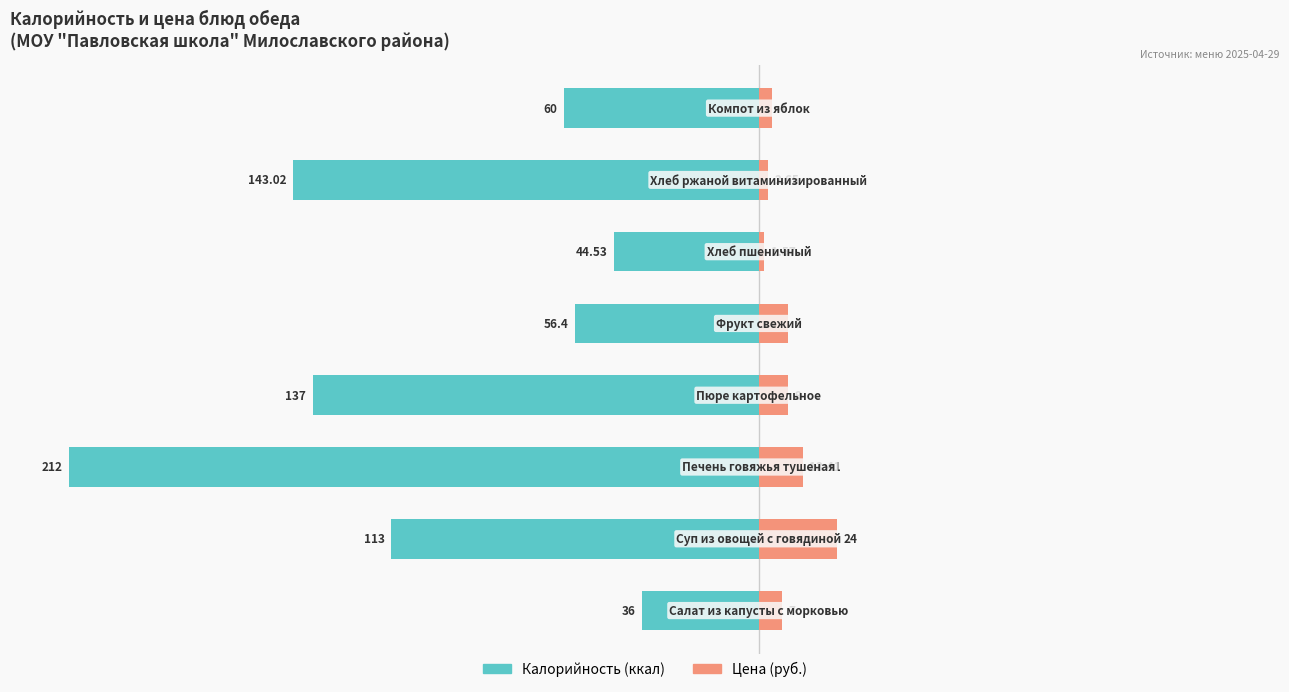

Which series has the widest spread of values?

Калорийность